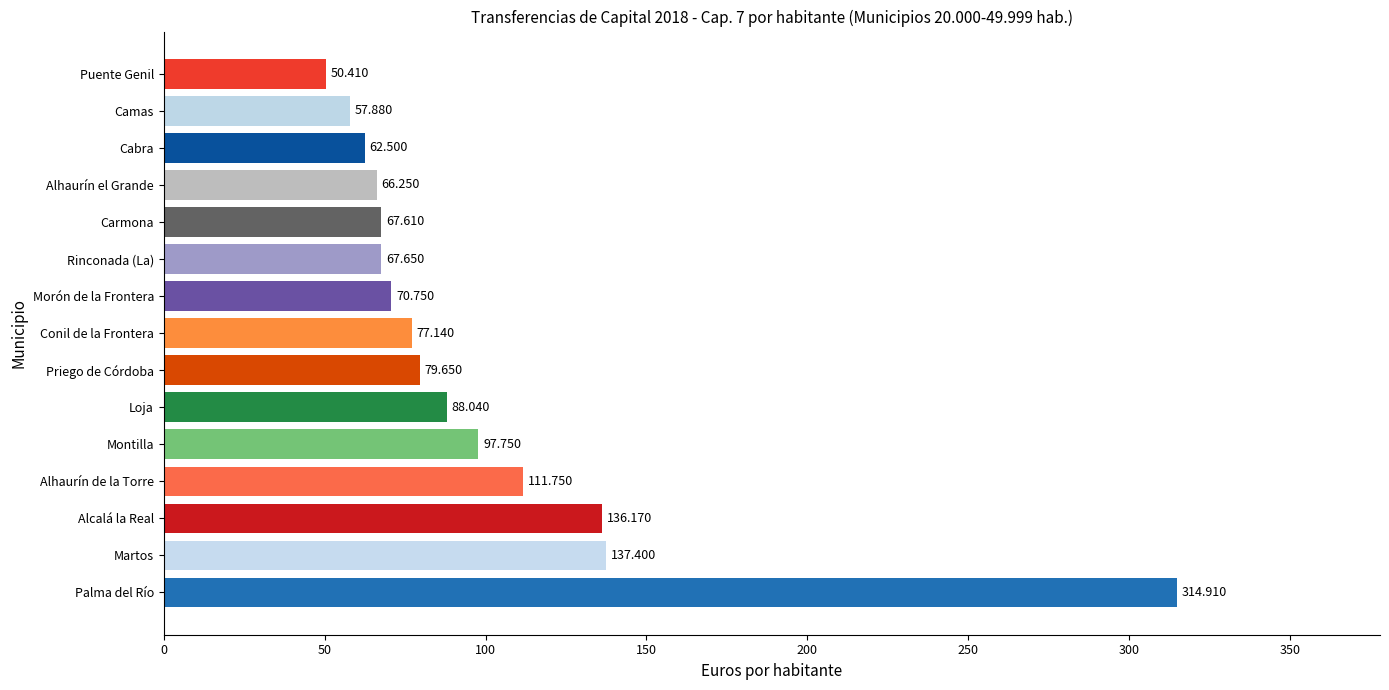

List the labels in order of value, largest first.

Palma del Río, Martos, Alcalá la Real, Alhaurín de la Torre, Montilla, Loja, Priego de Córdoba, Conil de la Frontera, Morón de la Frontera, Rinconada (La), Carmona, Alhaurín el Grande, Cabra, Camas, Puente Genil